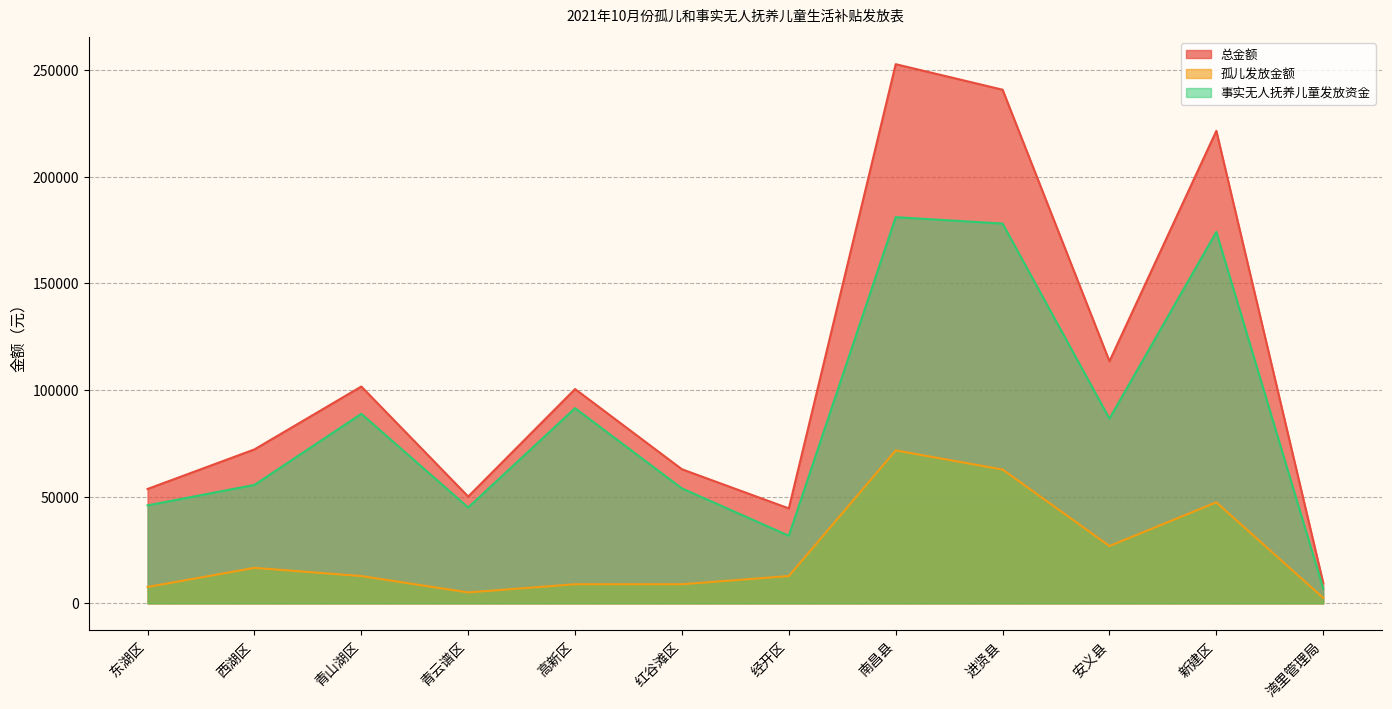

What is the difference between the 孤儿发放金额 values at 东湖区 and 进贤县?

55040